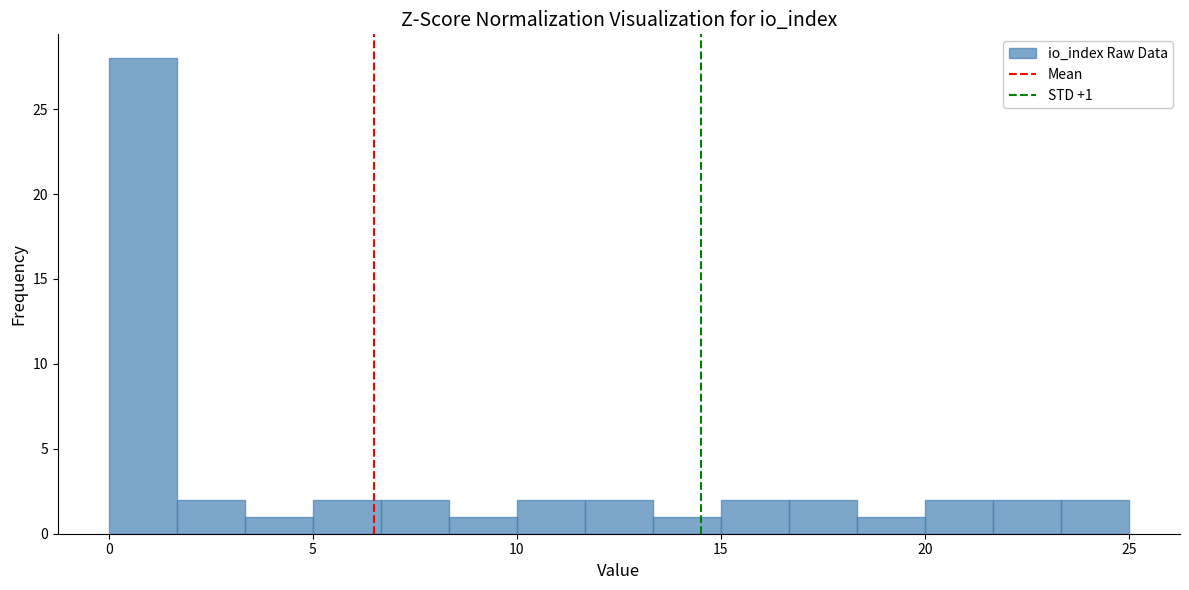

Read against the x-axis, roughly where is the centre of the tallest bar?

1.0